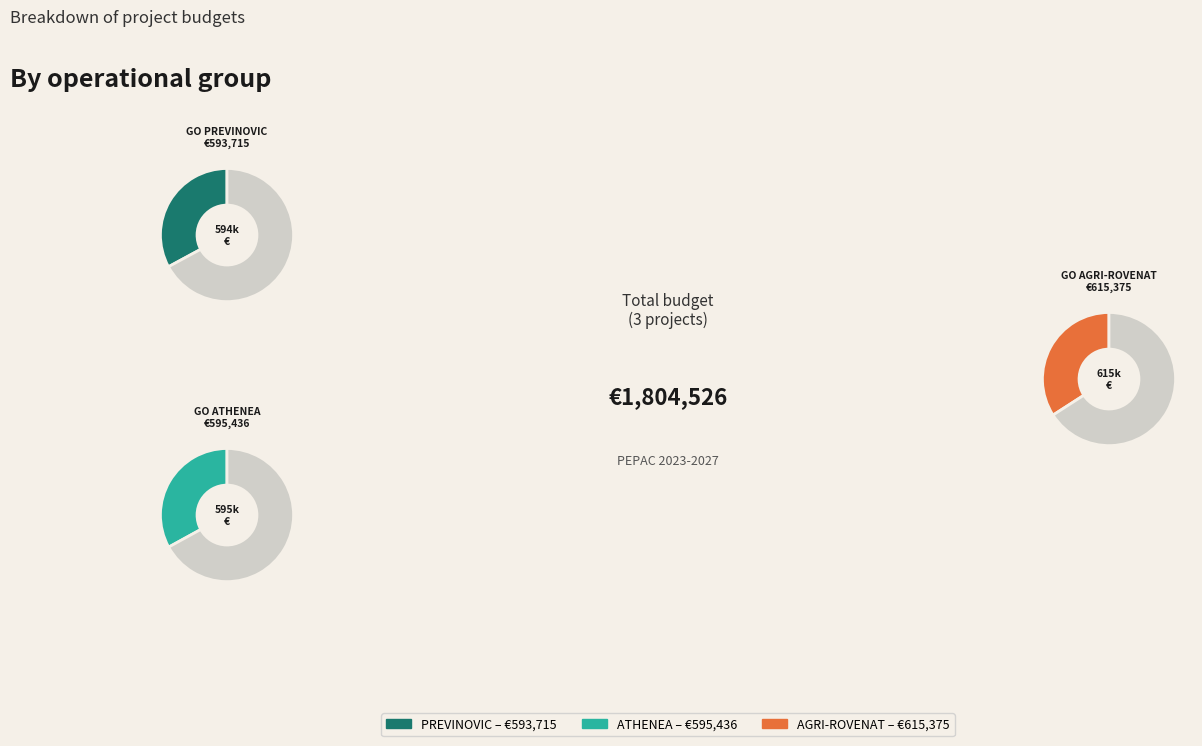

How many segments does this pie chart have?

3